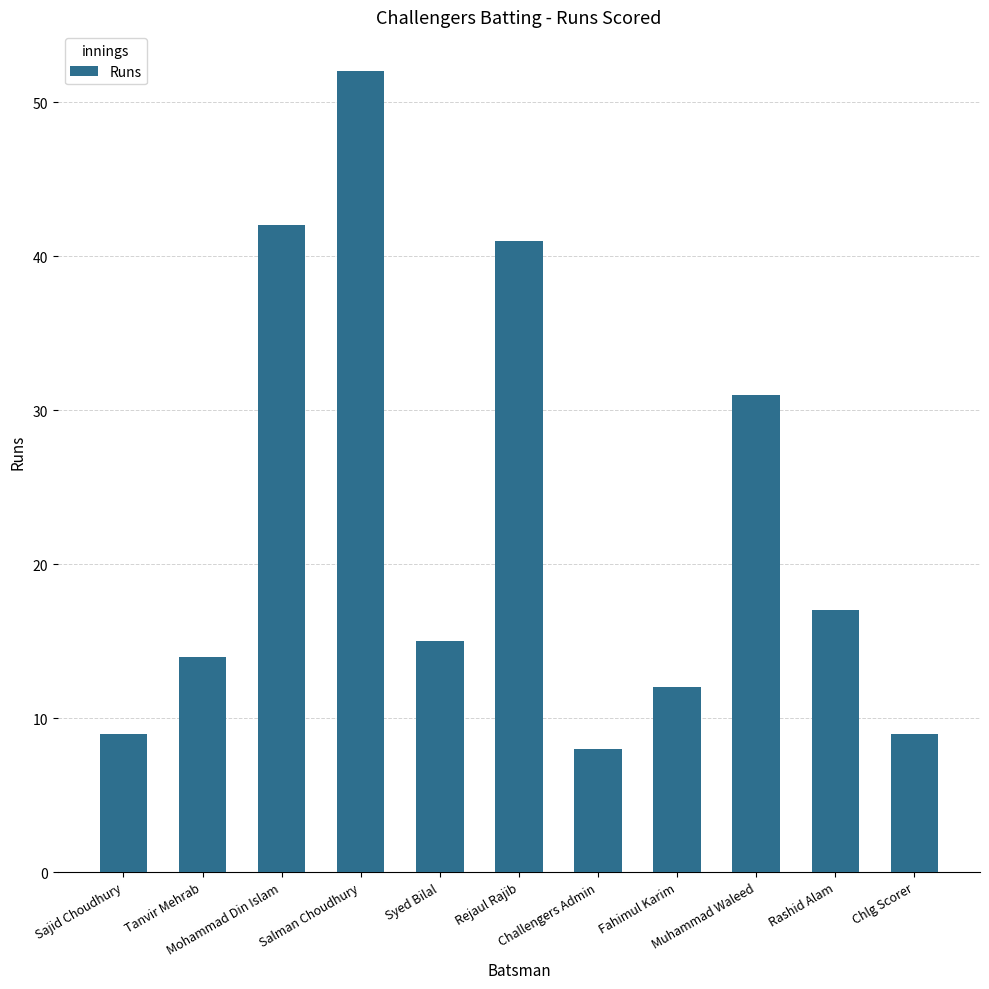

Which category has the highest value across all series?

Salman Choudhury